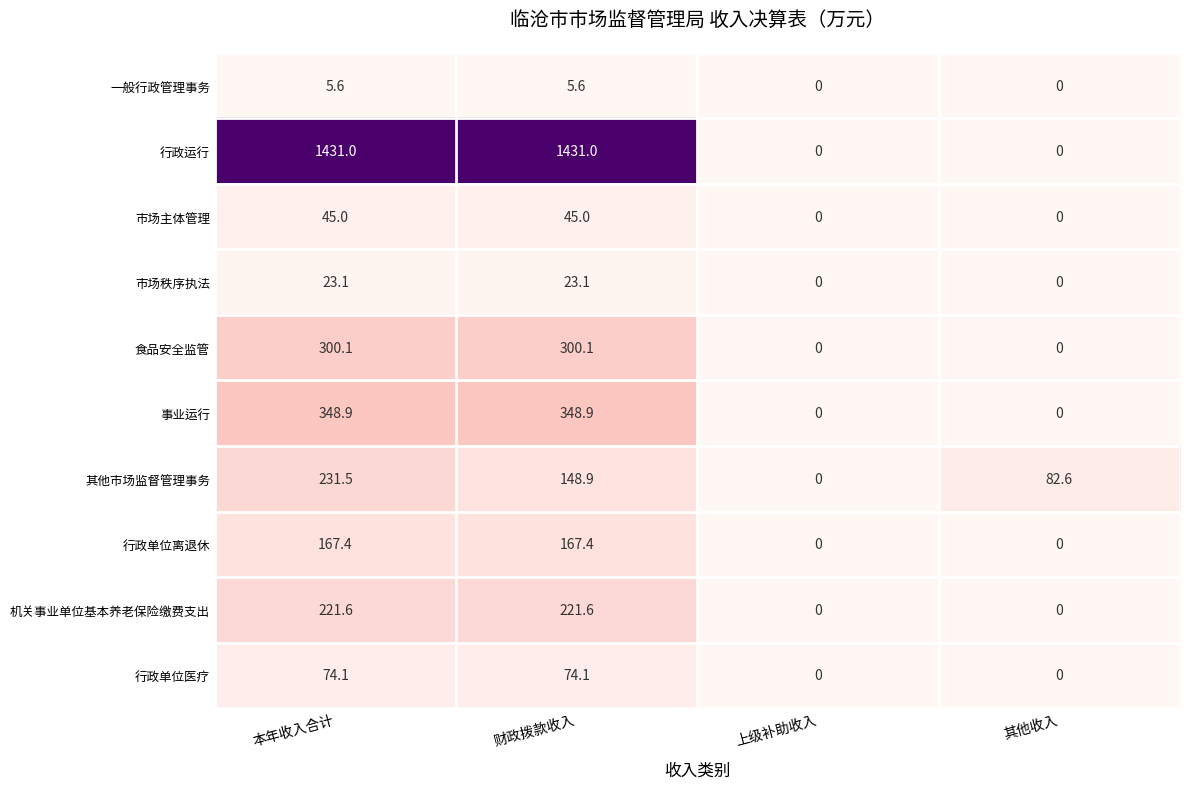

Which series has the largest total across all categories?

行政运行